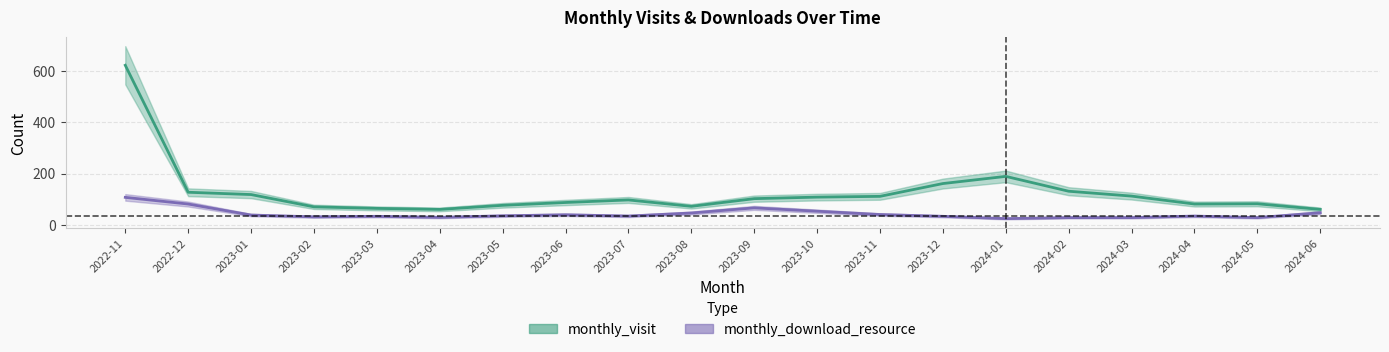

Reading left to right, extract all data points from this chart.

monthly_visit: 623	127	118	70	64	60	76	87	97	72	102	108	111	161	189	131	112	81	82	60
monthly_download_resource: 107	81	38	31	33	29	35	39	34	46	66	53	40	33	24	28	28	34	28	47